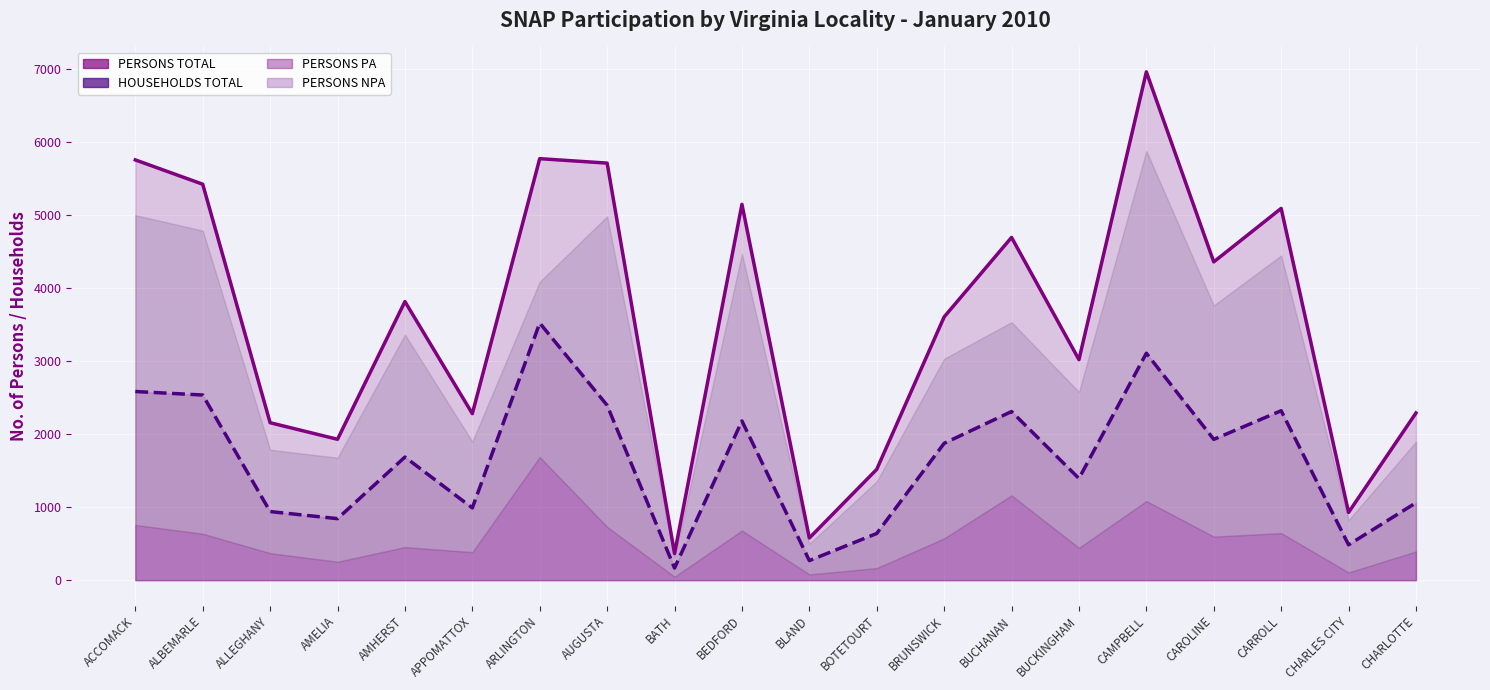

What is the total value across all series at BATH?

530